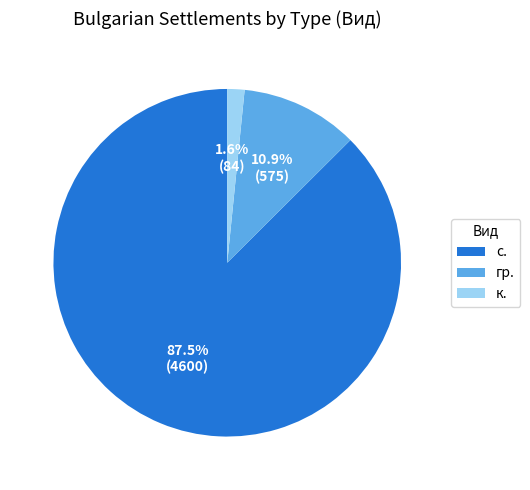

Which slice is the smallest?

к.